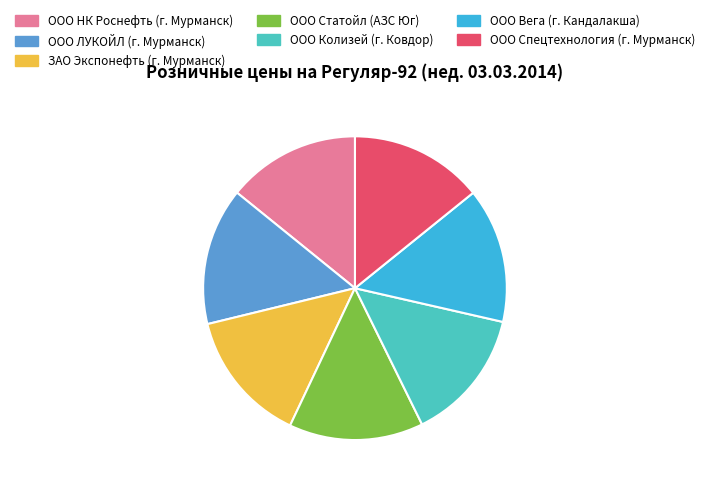

Do ООО Статойл (АЗС Юг) and ООО Колизей (г. Ковдор) together represent more than half of the pie?

No